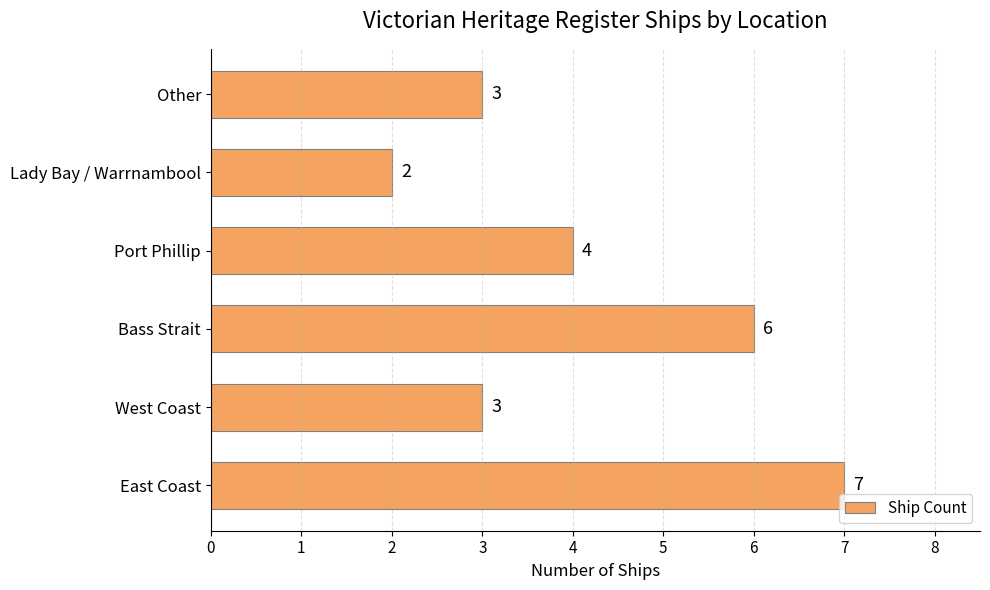

At which label is the value closest to 4?

Port Phillip